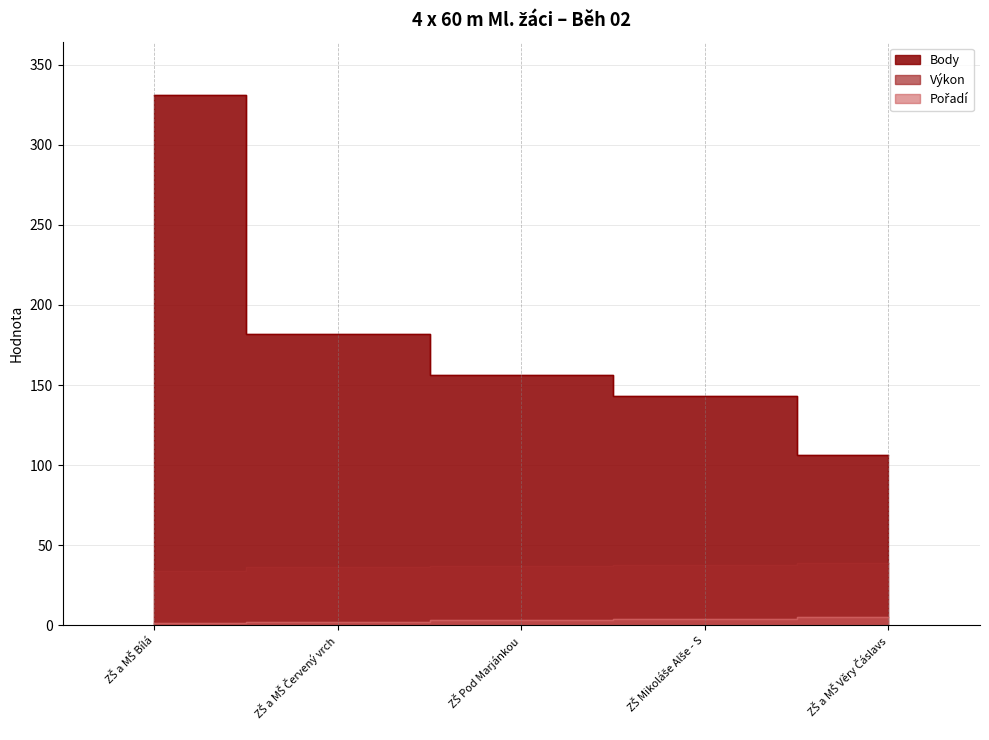

What is the smallest value displayed?

1.0